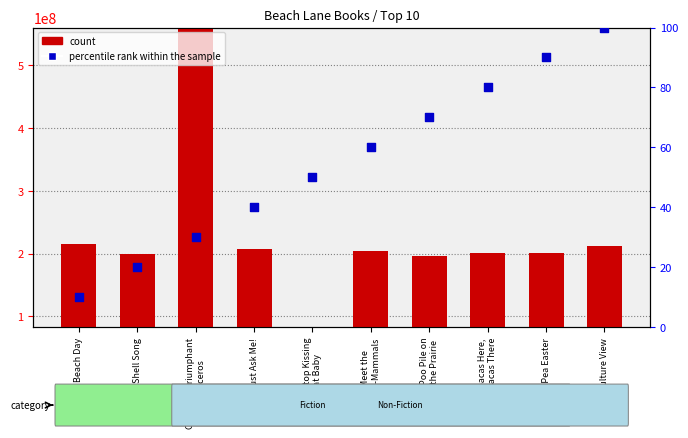

Which series reaches the maximum Y coordinate?

count